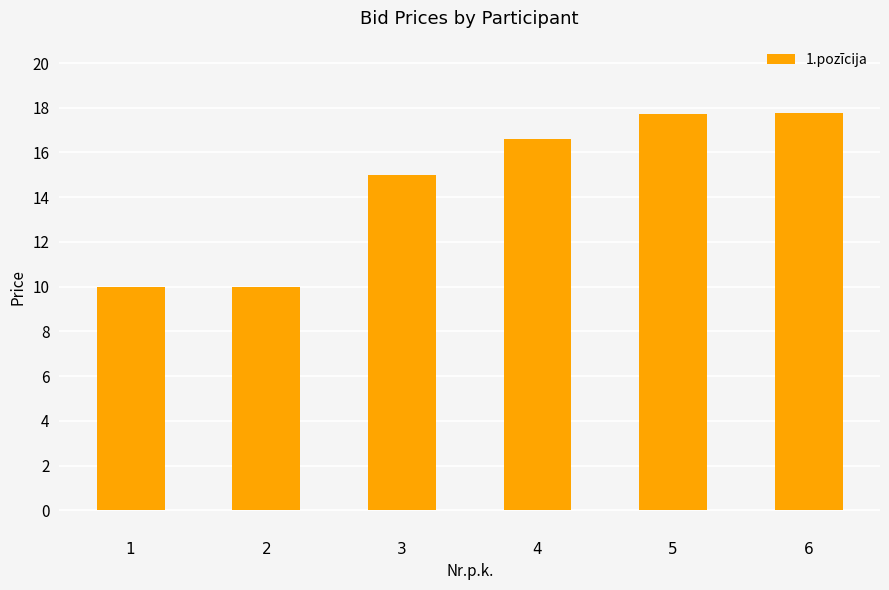

At which label is the value closest to 13?

3